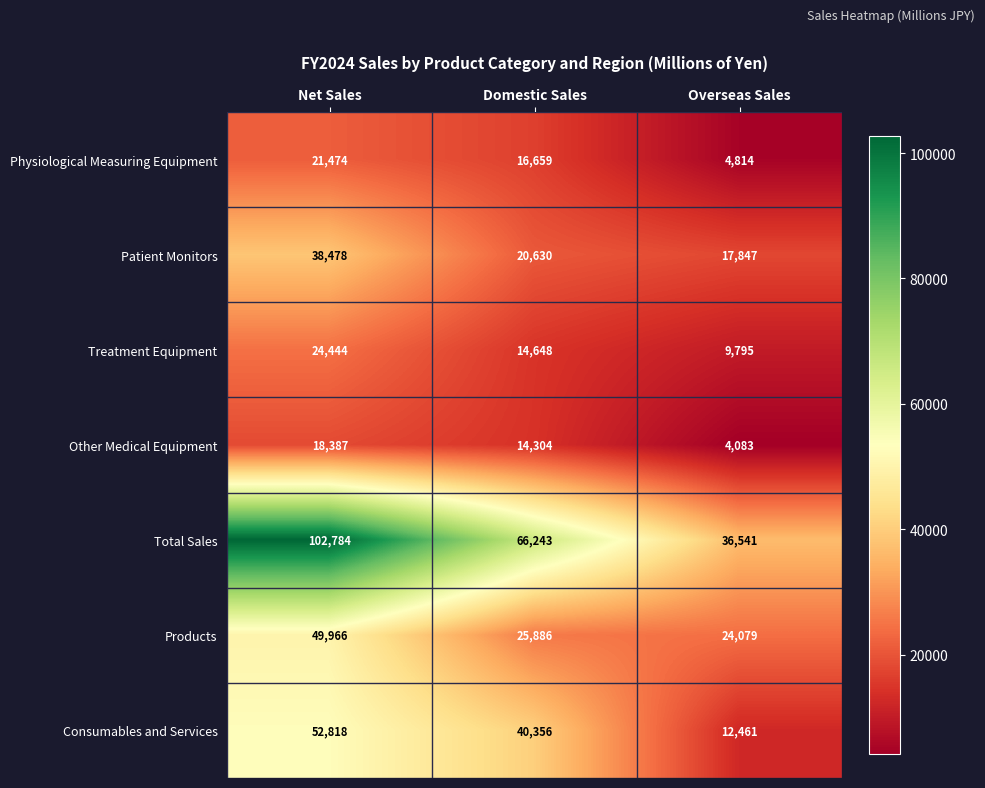

At Overseas Sales, list the series in order from smallest to largest.

Other Medical Equipment, Physiological Measuring Equipment, Treatment Equipment, Consumables and Services, Patient Monitors, Products, Total Sales